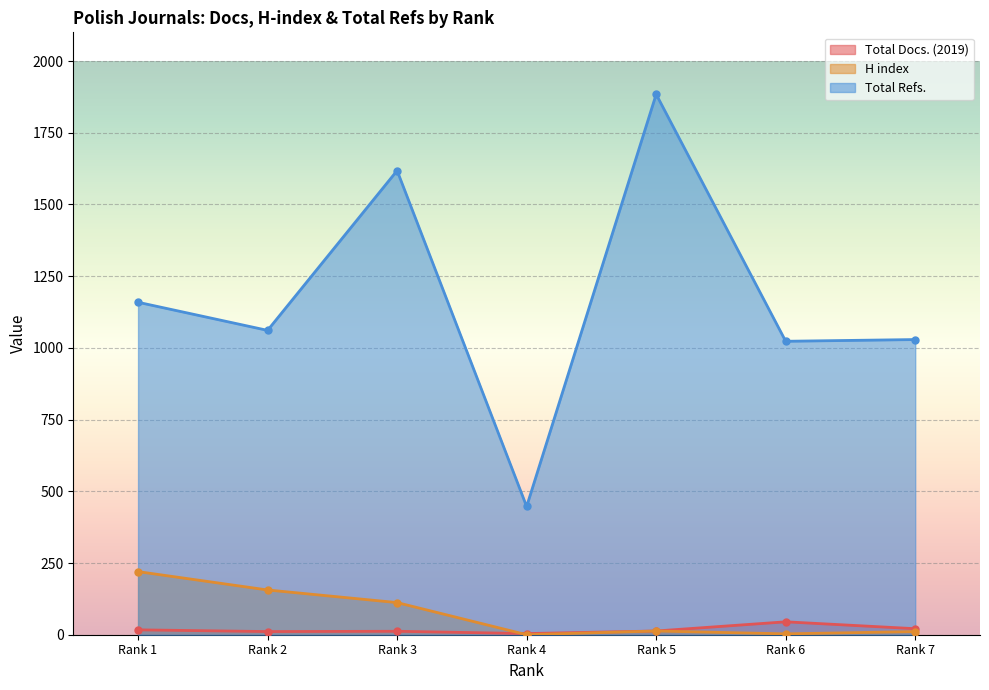

At which category is the sum across all series the highest?

Rank 5